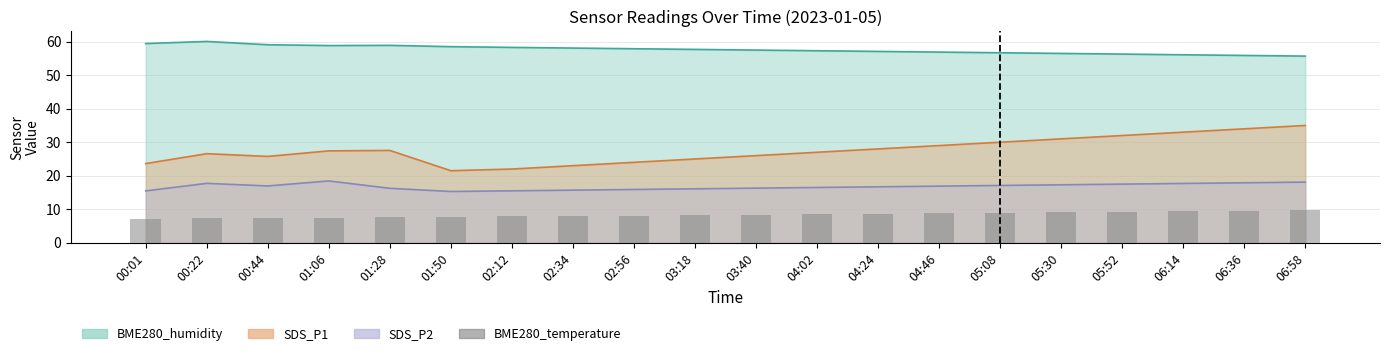

How many data points does each series have?

20